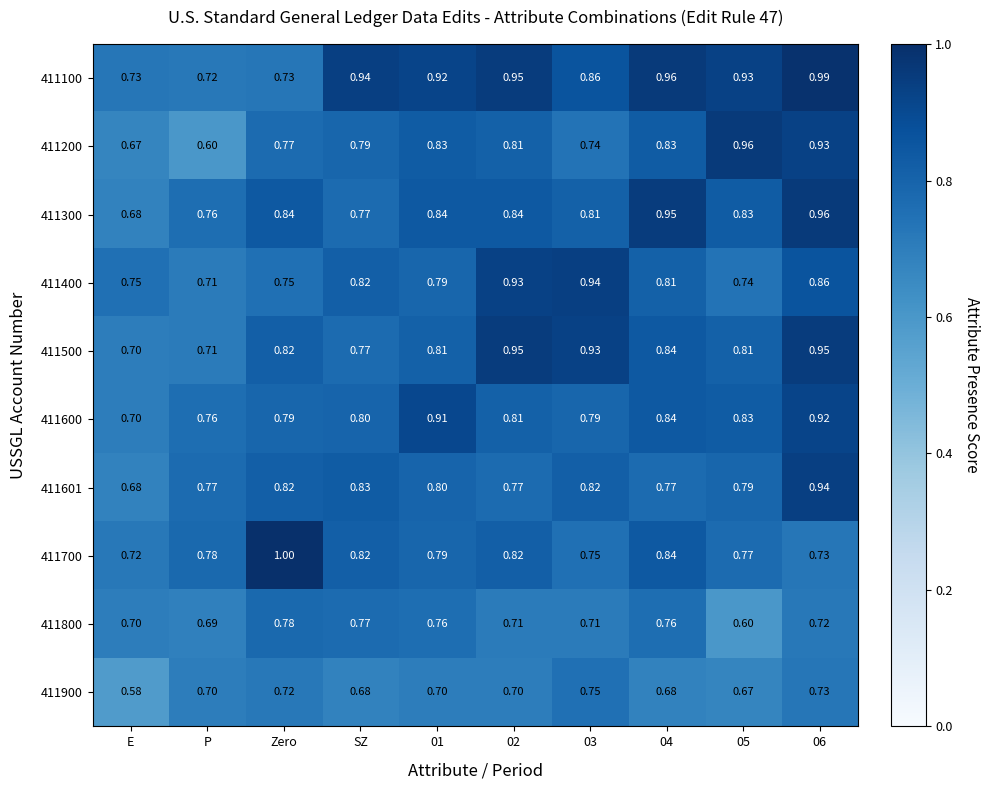

How many distinct data groups are displayed?

10